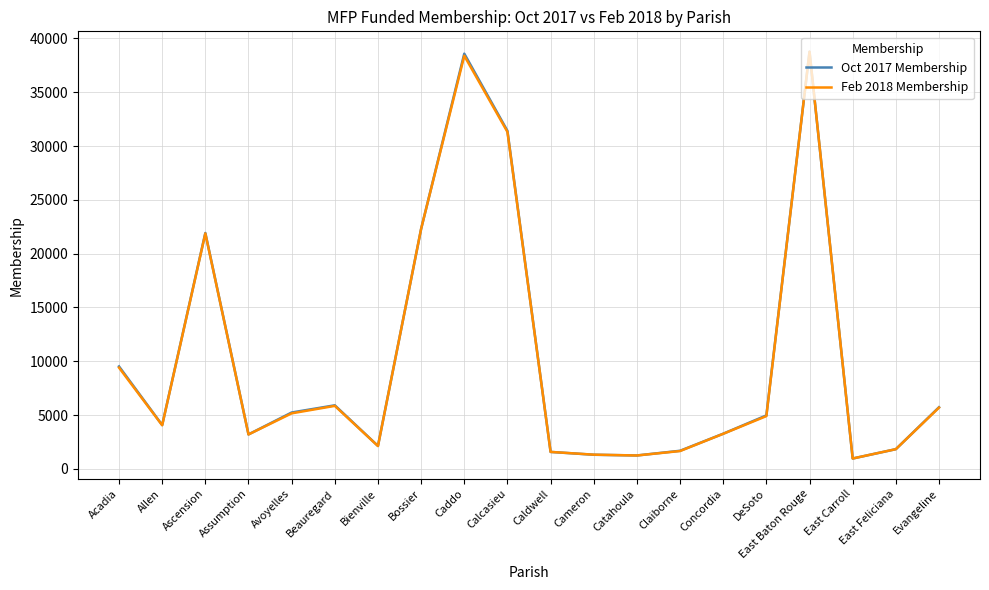

True or false: Feb 2018 Membership has a value of 31311 at Calcasieu.

True